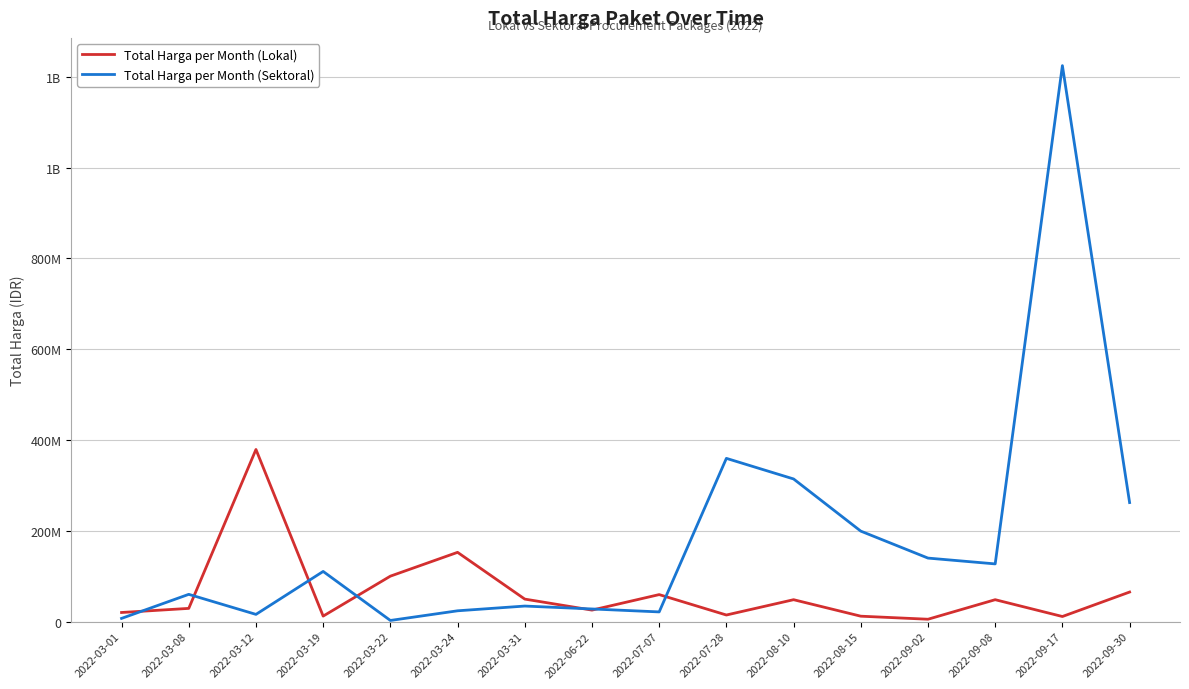

Does the chart have visible grid lines?

Yes